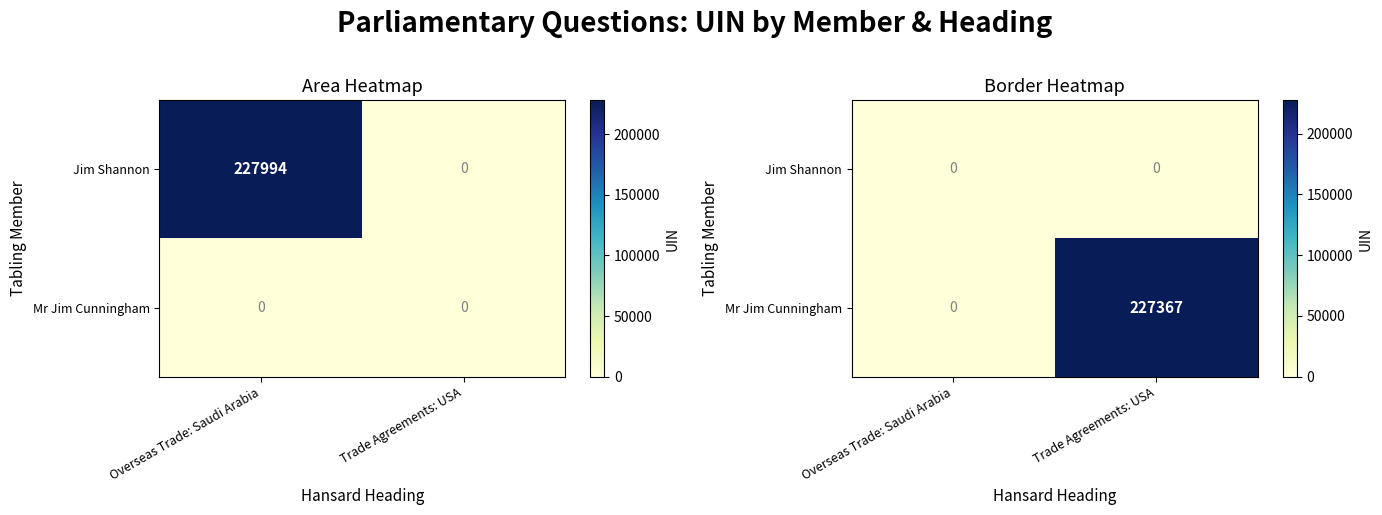

How many categories are shown in the chart?

2